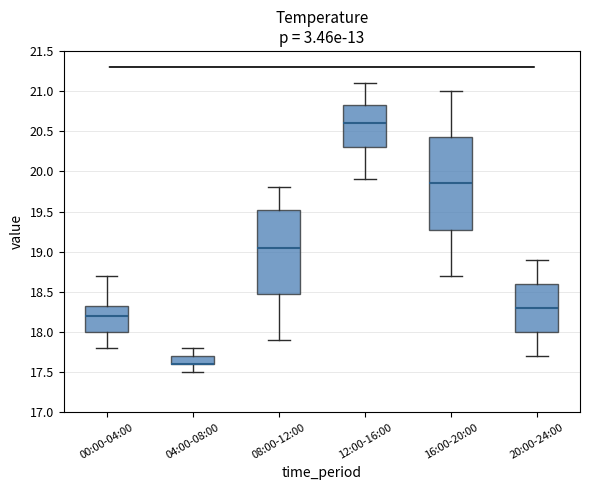

Reading left to right, read every box against the y-axis: the position of its median line, the range the box covers, and the ends of its whiskers. The values are not printed on the chart, so give them approximately, as read against the axis.

00:00-04:00: median 18.20, box 18.00 to 18.35, whiskers 17.80 to 18.70
04:00-08:00: median 17.60 (drawn on the box's lower edge), box 17.60 to 17.70, whiskers 17.50 to 17.80
08:00-12:00: median 19.05, box 18.50 to 19.55, whiskers 17.90 to 19.80
12:00-16:00: median 20.60, box 20.30 to 20.85, whiskers 19.90 to 21.10
16:00-20:00: median 19.85, box 19.30 to 20.45, whiskers 18.70 to 21.00
20:00-24:00: median 18.30, box 18.00 to 18.60, whiskers 17.70 to 18.90